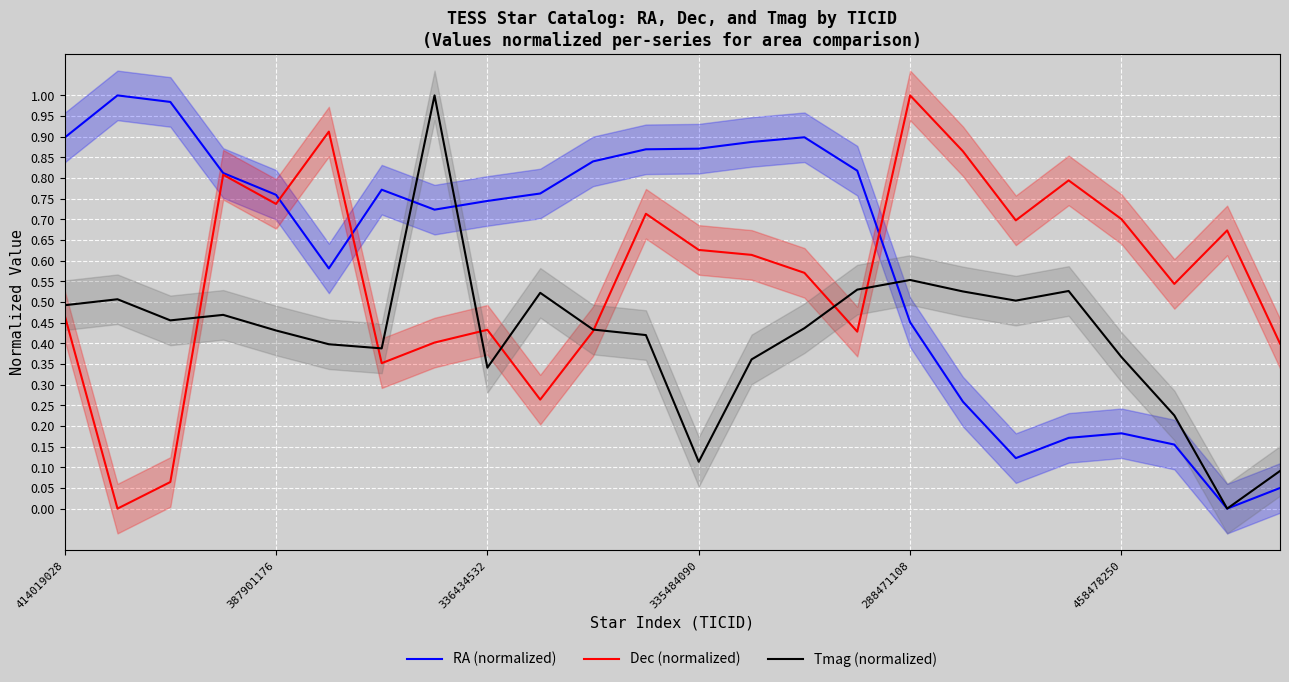

The value of RA (normalized) at 6 is 0.4. True or false?

False